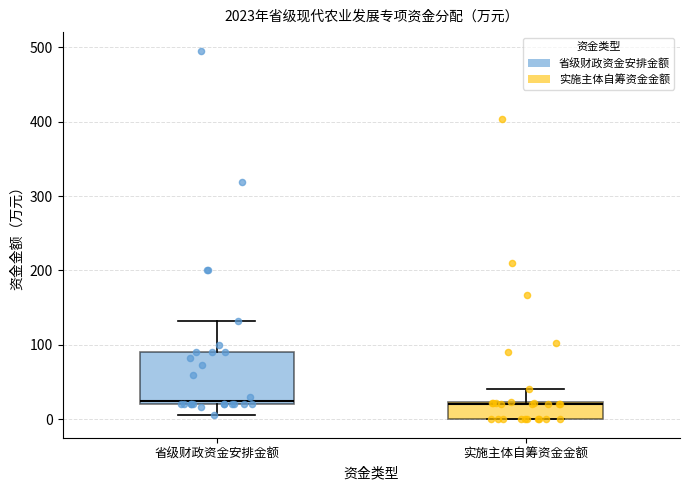

Reading left to right, read every box against the y-axis: the position of its median line, the range the box covers, and the ends of its whiskers. The values are not printed on the chart, so give them approximately, as read against the axis.

省级财政资金安排金额: median 30, box 20 to 90, whiskers 10 to 130
实施主体自筹资金金额: median 20, box 0 to 20, whiskers 0 to 40